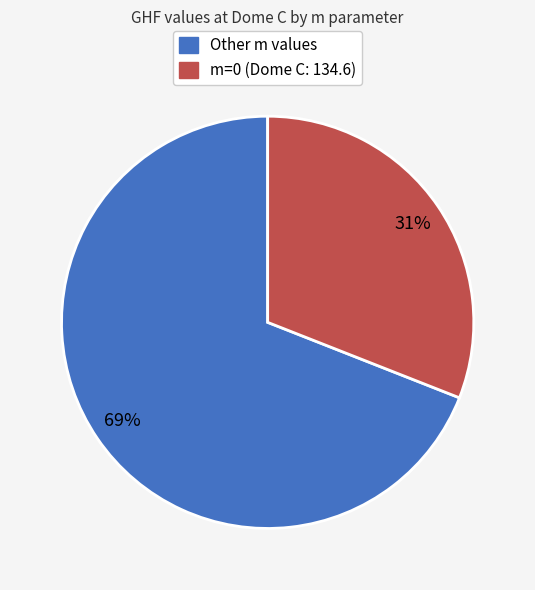

To the nearest percent, what is the average slice percentage?

50%